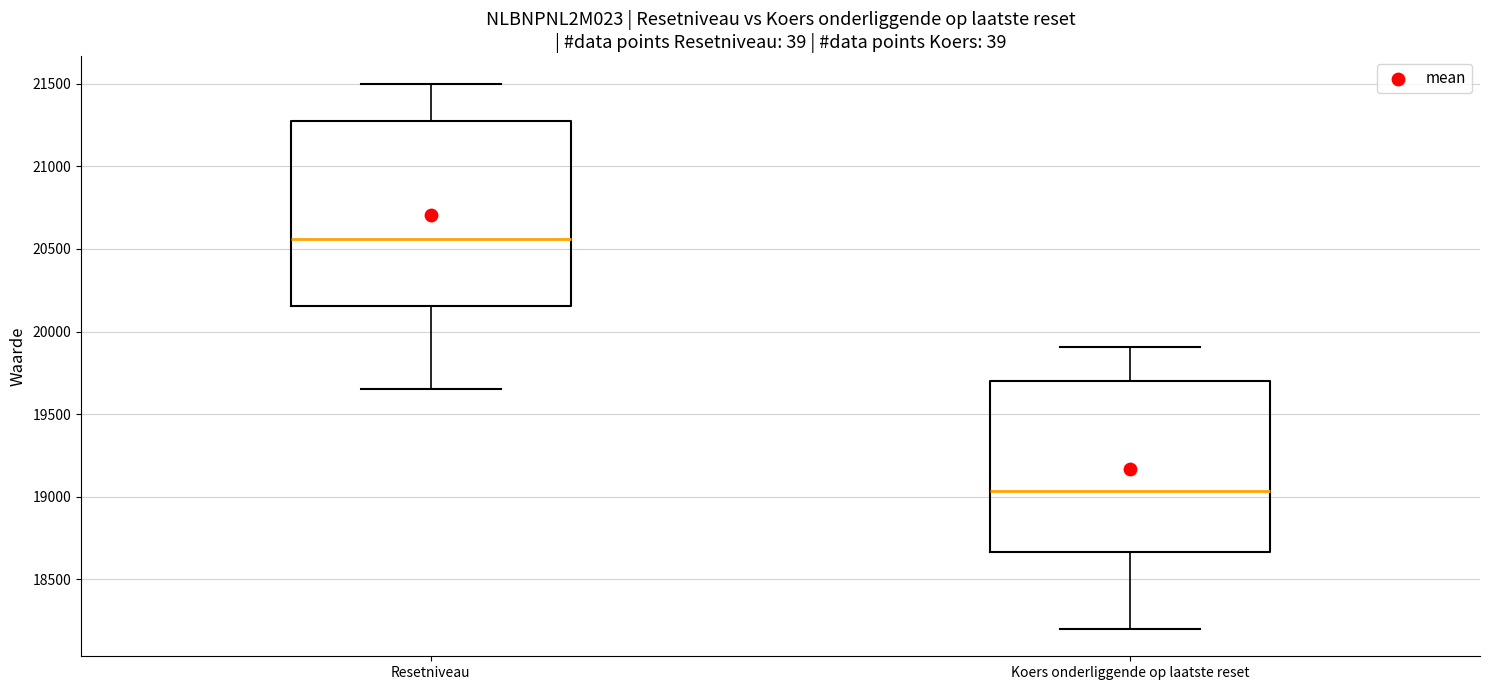

Reading left to right, read every box against the y-axis: the position of its median line, the range the box covers, and the ends of its whiskers. The values are not printed on the chart, so give them approximately, as read against the axis.

Resetniveau: median 20550, box 20150 to 21300, whiskers 19650 to 21500
Koers onderliggende op laatste reset: median 19050, box 18650 to 19700, whiskers 18200 to 19900